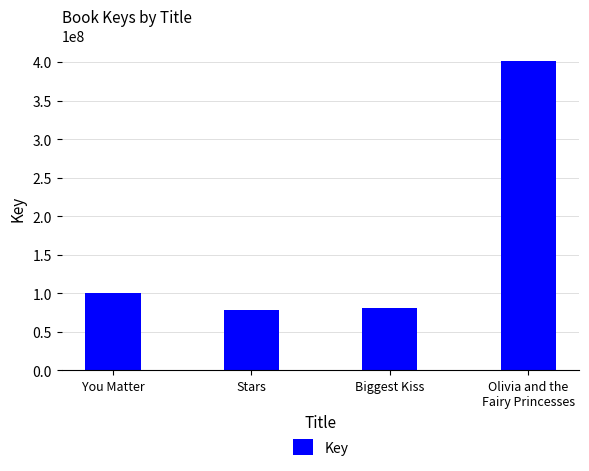

What is the difference between the maximum and second lowest values?

320672196